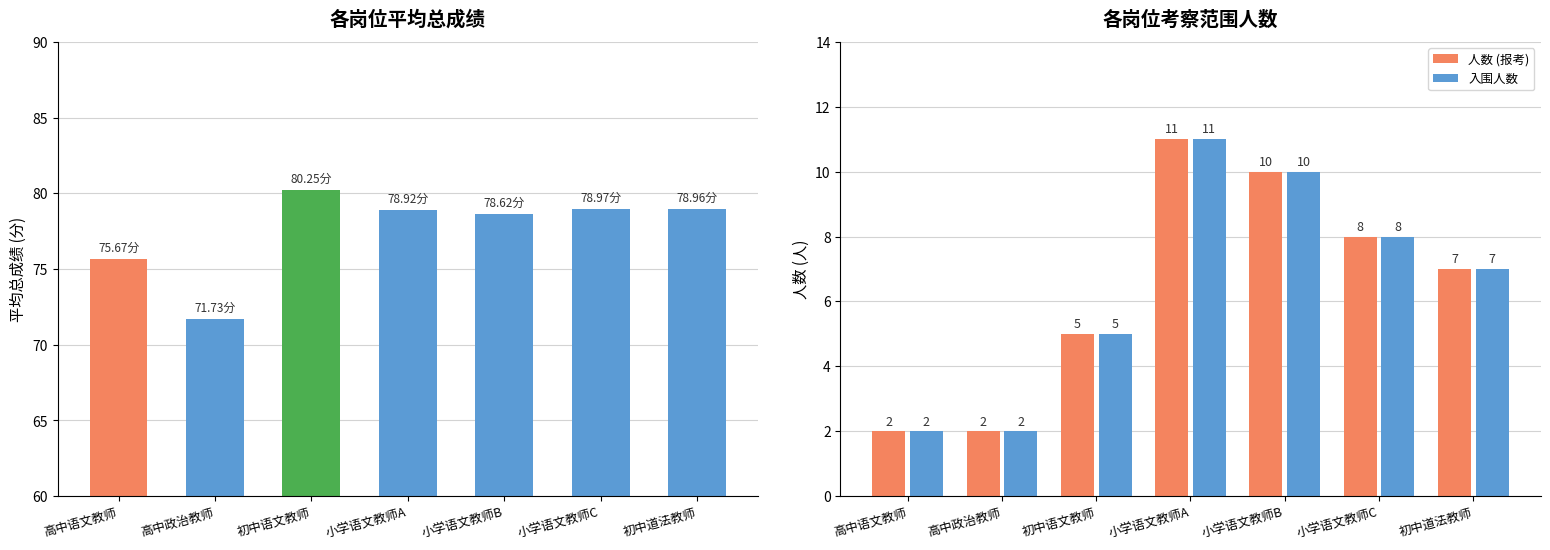

How many series are shown in this chart?

3